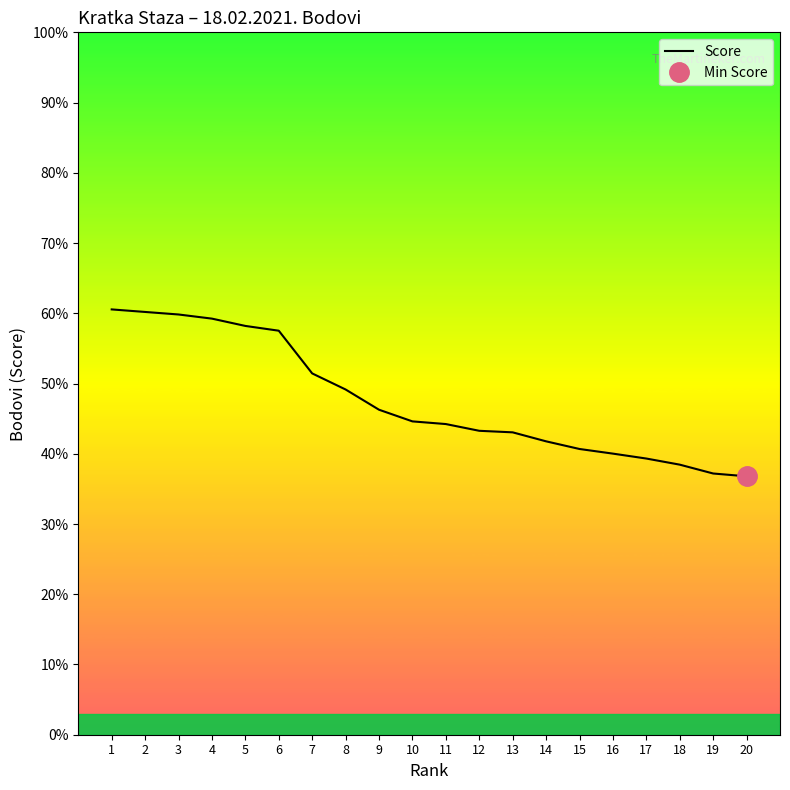

What is the average value?

47.6